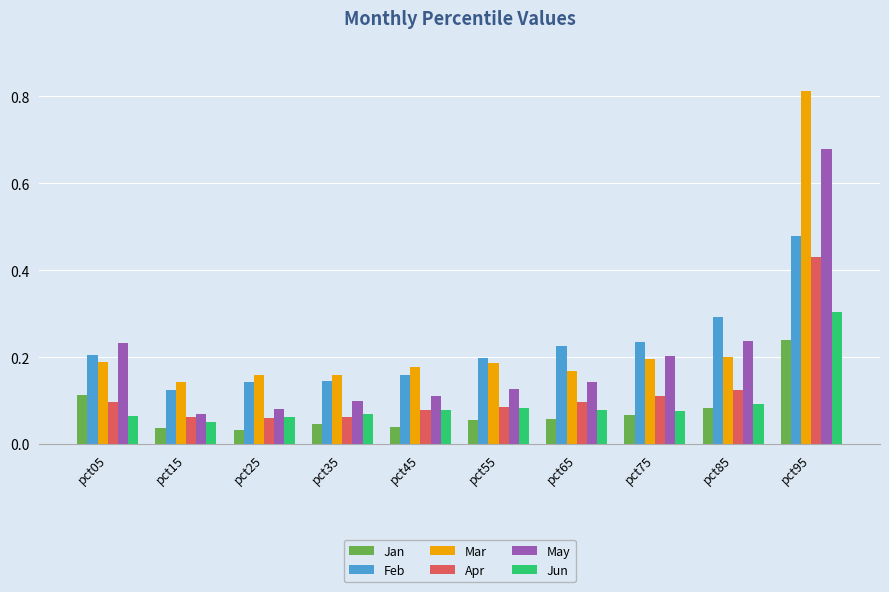

Which series has the widest spread of values?

Mar